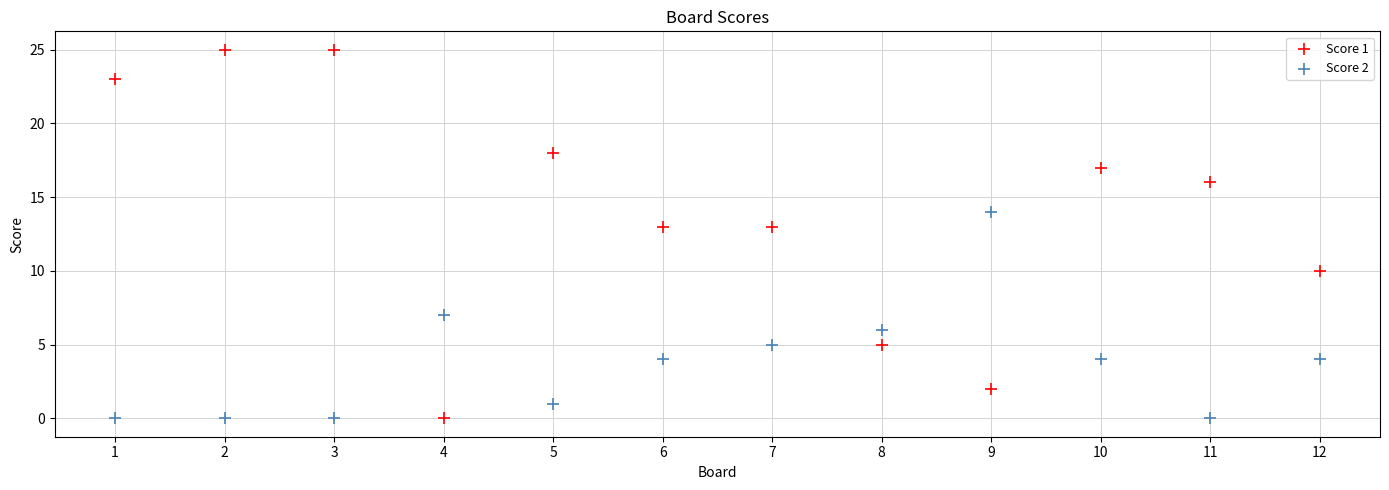

Across all data points, what is the range of Y values (max minus min)?

25